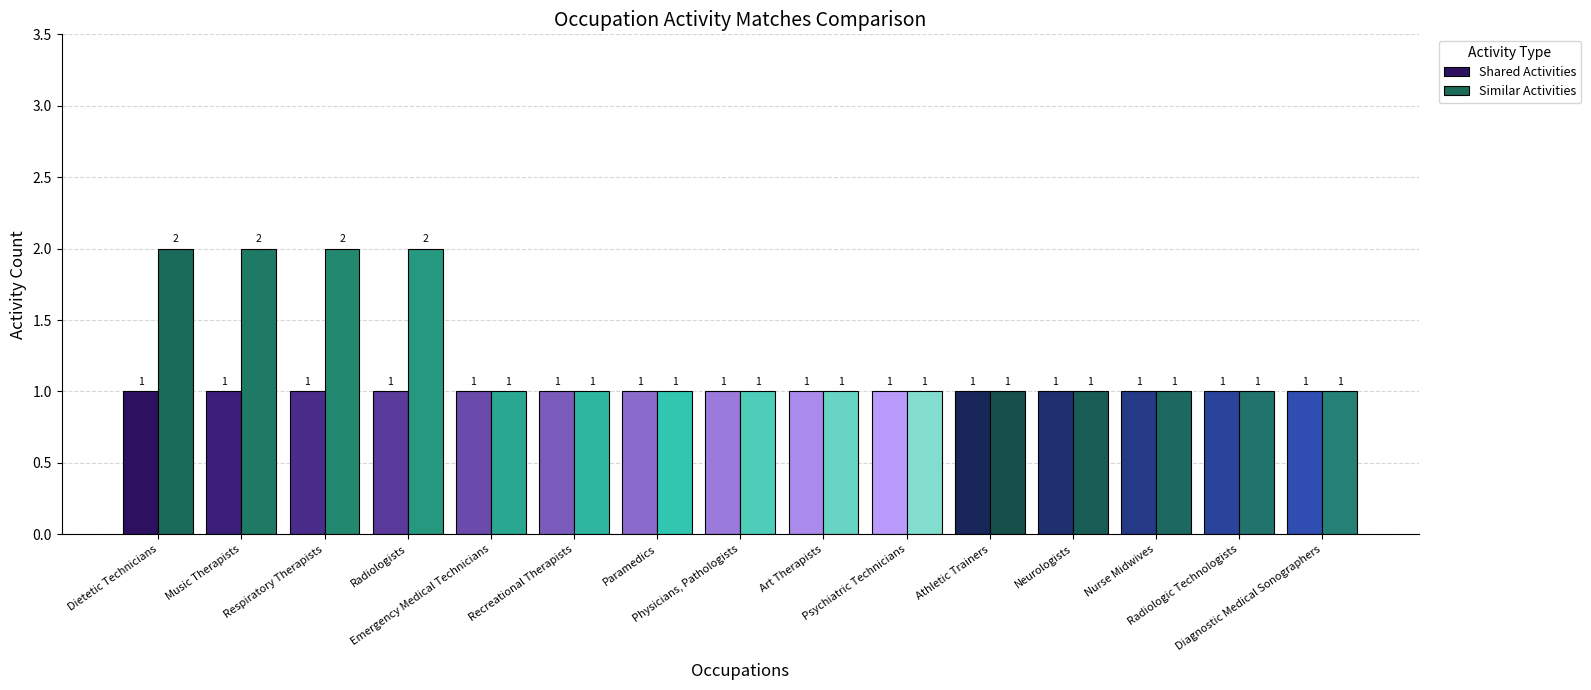

Which series has the largest total across all categories?

Similar Activities